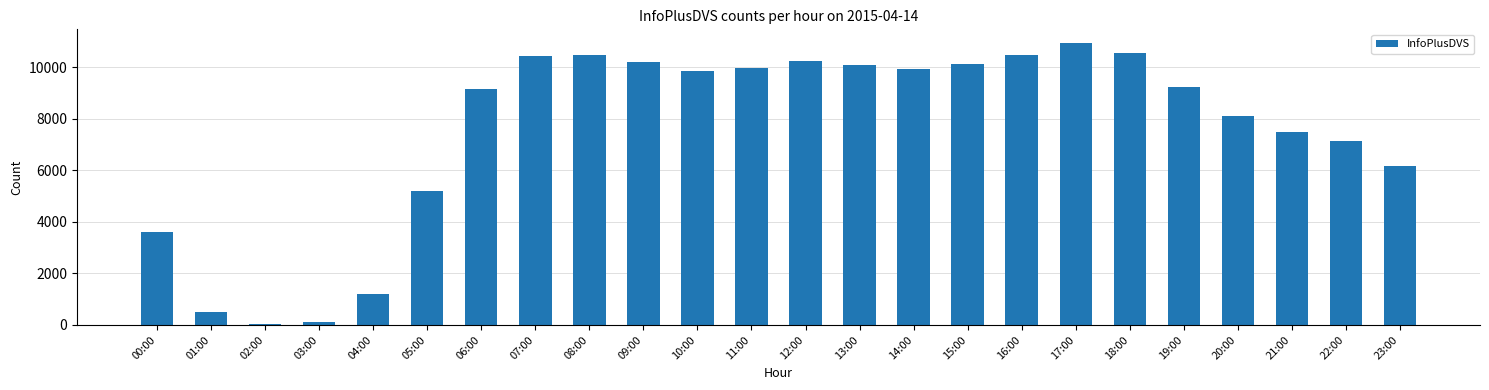

How many values are below 9853?

12